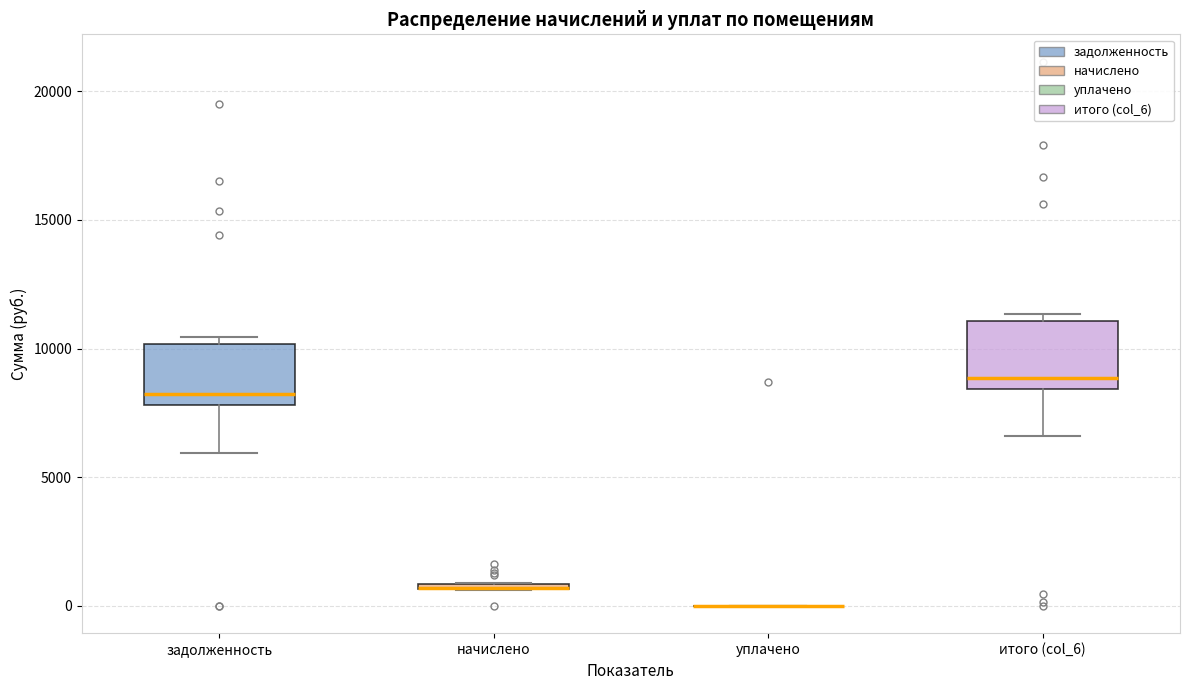

Where is the lower edge of the box for начислено on the y-axis? The values are not printed on the chart, so give them approximately, as read against the axis.

500